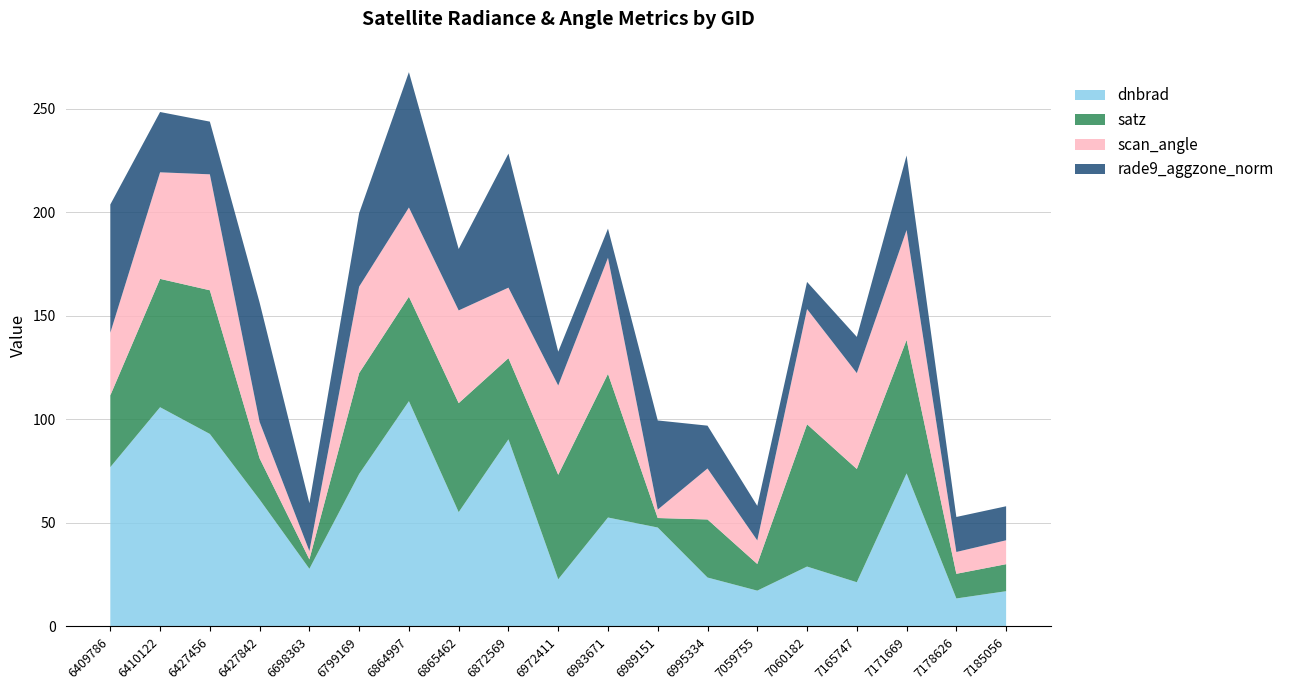

Reading left to right, extract all data points from this chart.

dnbrad: 6409786=77.0	6410122=105.9	6427456=93.0	6427842=61.3	6698363=27.9	6799169=73.7	6864997=108.8	6865462=55.2	6872569=90.4	6972411=22.8	6983671=52.6	6989151=47.8	6995334=23.6	7059755=17.3	7060182=28.9	7165747=21.4	7171669=73.9	7178626=13.5	7185056=17.0
satz: 6409786=34.7	6410122=62.0	6427456=69.4	6427842=19.9	6698363=4.5	6799169=48.7	6864997=50.5	6865462=52.7	6872569=39.2	6972411=50.5	6983671=69.4	6989151=4.6	6995334=28.1	7059755=12.9	7060182=68.7	7165747=54.7	7171669=64.5	7178626=11.9	7185056=13.1
scan_angle: 6409786=30.3	6410122=51.5	6427456=56.0	6427842=17.6	6698363=4.0	6799169=41.8	6864997=43.1	6865462=44.8	6872569=34.1	6972411=43.1	6983671=56.0	6989151=4.1	6995334=24.6	7059755=11.4	7060182=55.7	7165747=46.3	7171669=53.1	7178626=10.5	7185056=11.5
rade9_aggzone_norm: 6409786=62.0	6410122=29.1	6427456=25.5	6427842=57.7	6698363=23.1	6799169=35.5	6864997=65.4	6865462=29.7	6872569=64.8	6972411=16.3	6983671=14.1	6989151=43.1	6995334=20.7	7059755=16.7	7060182=13.1	7165747=17.5	7171669=36.0	7178626=16.9	7185056=16.4